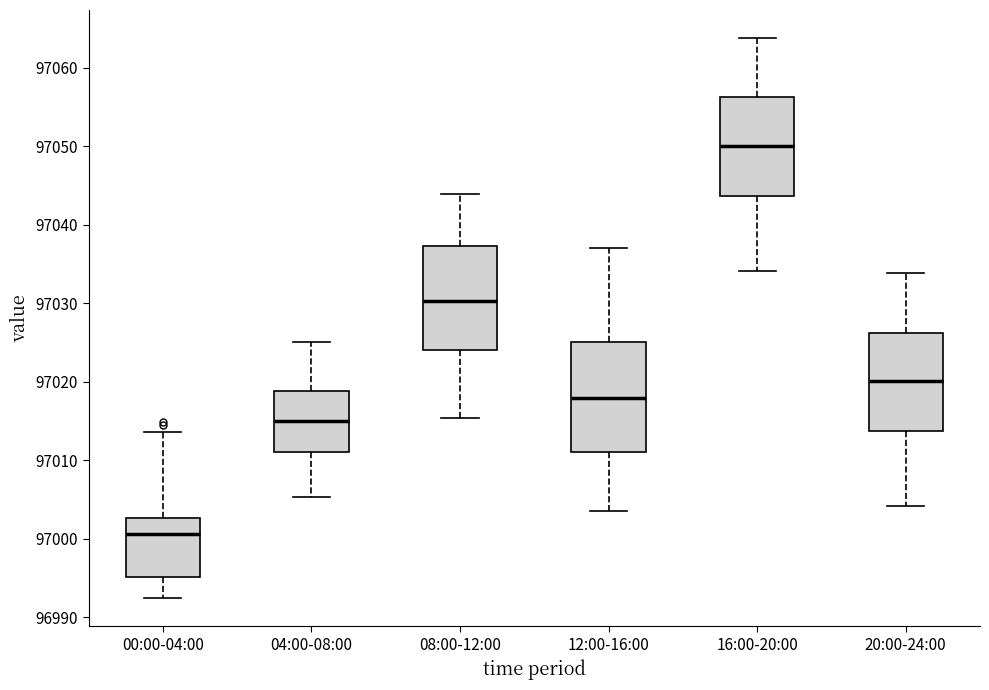

Where is the lower edge of the box for 08:00-12:00 on the y-axis? The values are not printed on the chart, so give them approximately, as read against the axis.

97024